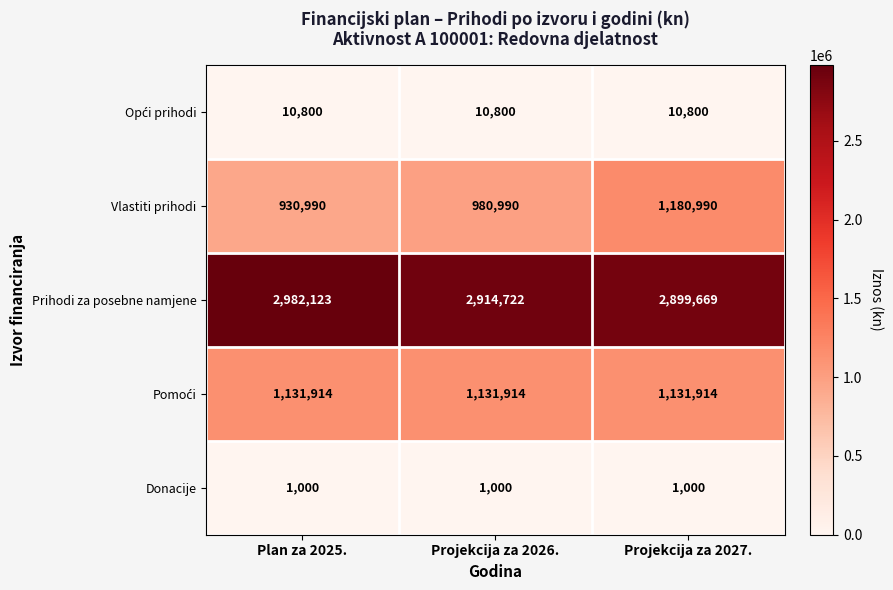

Is it true that Prihodi za posebne namjene equals 1783219 at Projekcija za 2027.?

False